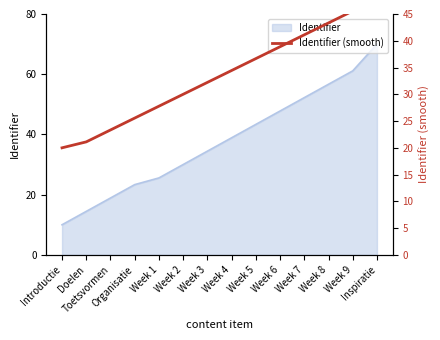

Between Week 4 and Week 3, which is larger?

Week 4